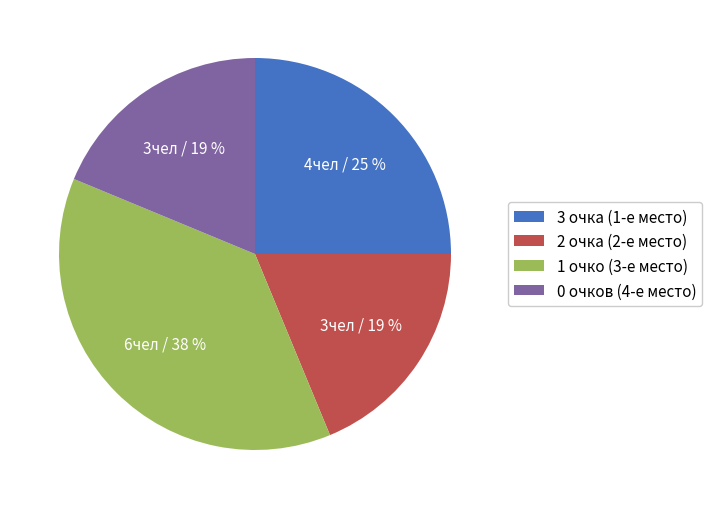

To the nearest percent, what is the combined percentage of 3 очка (1-е место) and 2 очка (2-е место)?

44%